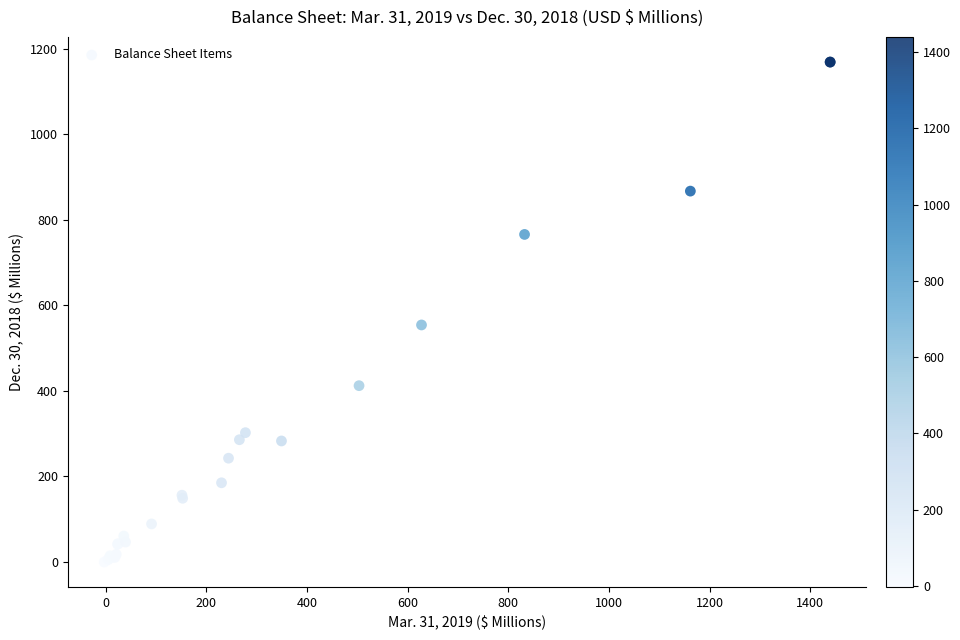

What Y value in the scatter plot is closest to 583?

553.7